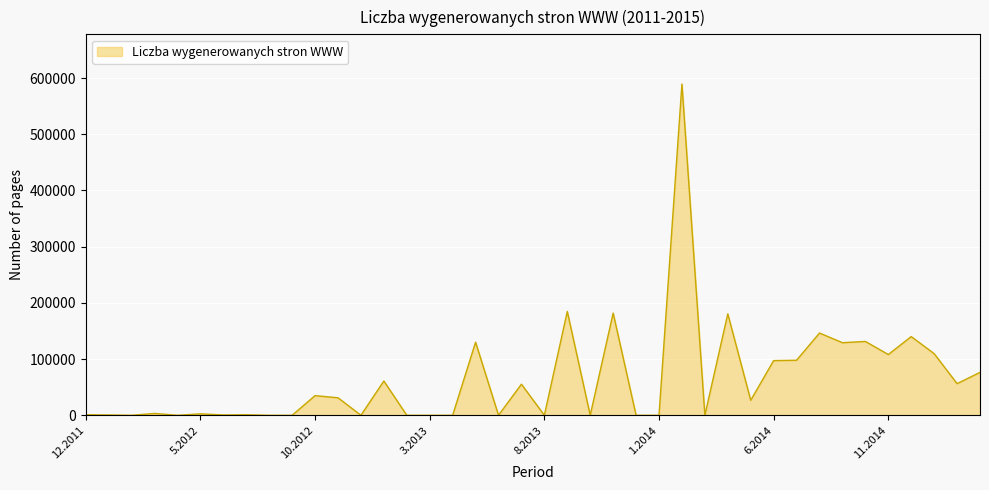

What is the difference between the maximum and minimum values?

589308